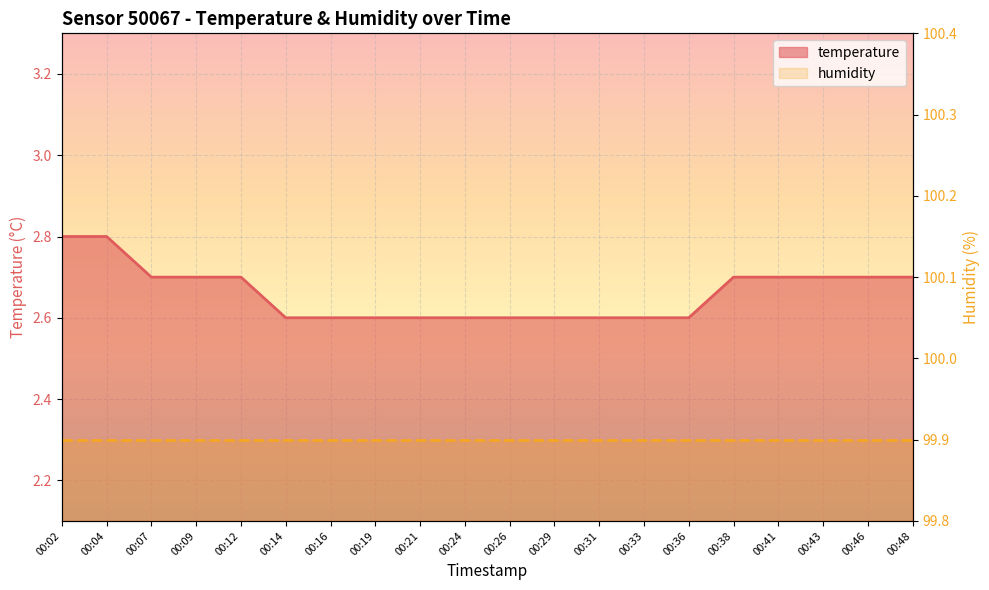

The humidity series shows 22.6 at 00:16. True or false?

False